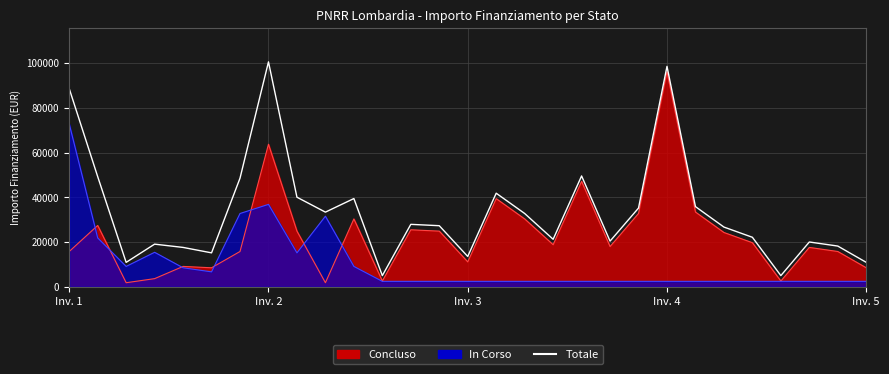

What is the sum of the values at 19 and Inv. 3?

31351